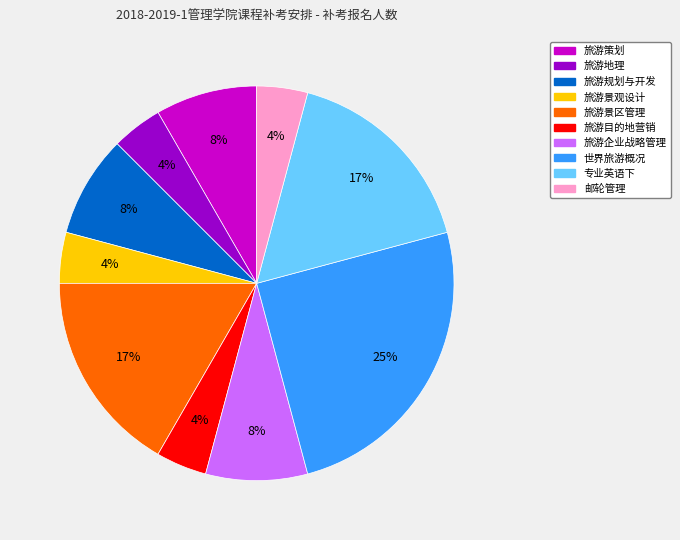

To the nearest percent, what is the average slice percentage?

10%